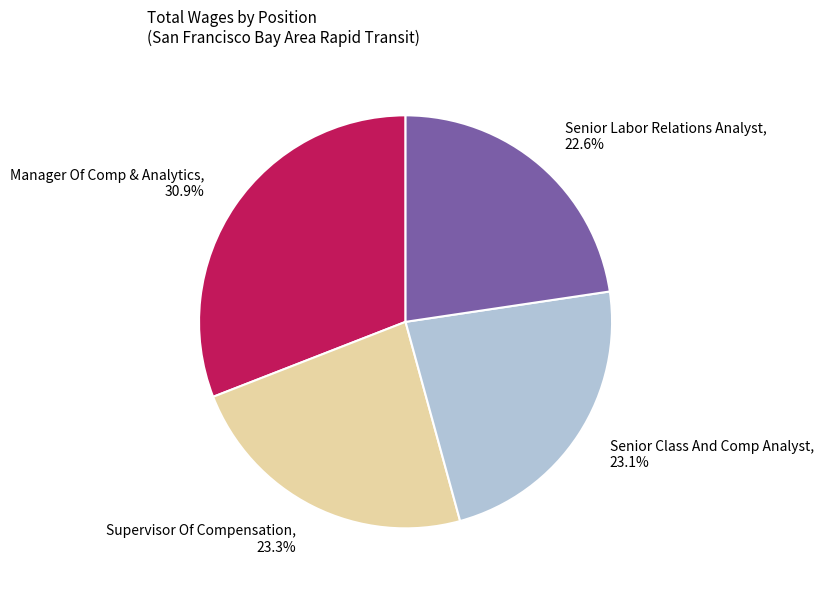

Approximately how many times larger is the value at Senior Labor Relations Analyst compared to Manager Of Comp & Analytics?

0.7